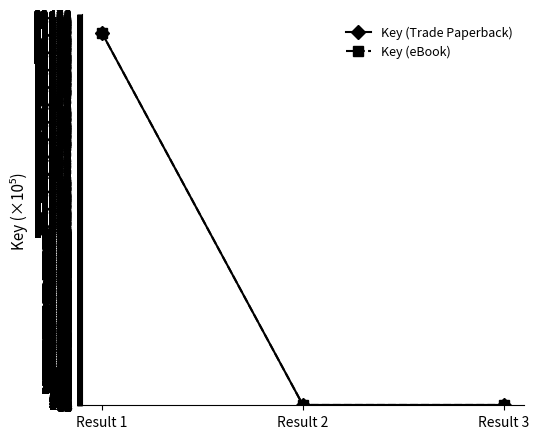

Between Result 1 and Result 2, which series saw the biggest shift?

Key (Trade Paperback)